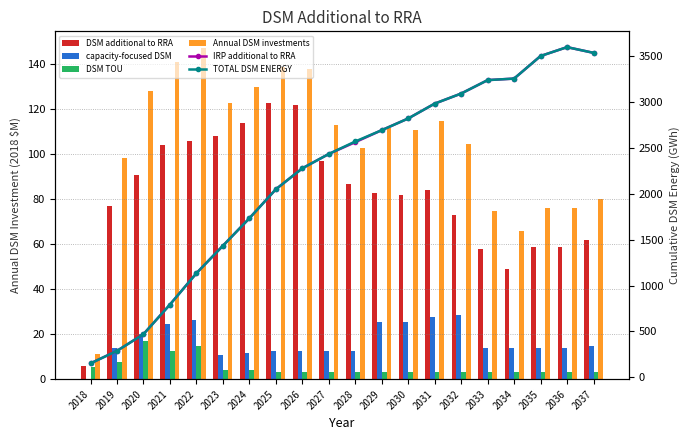

What is the approximate value of DSM additional to RRA at 2028?

87.0